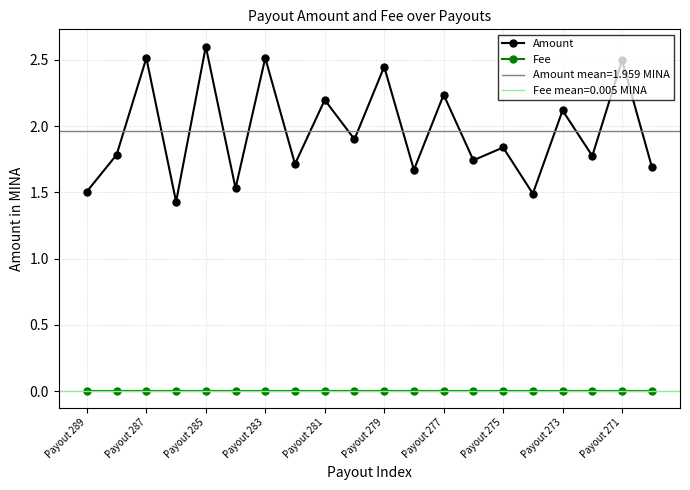

Where is the first local maximum for Amount?

Payout 287